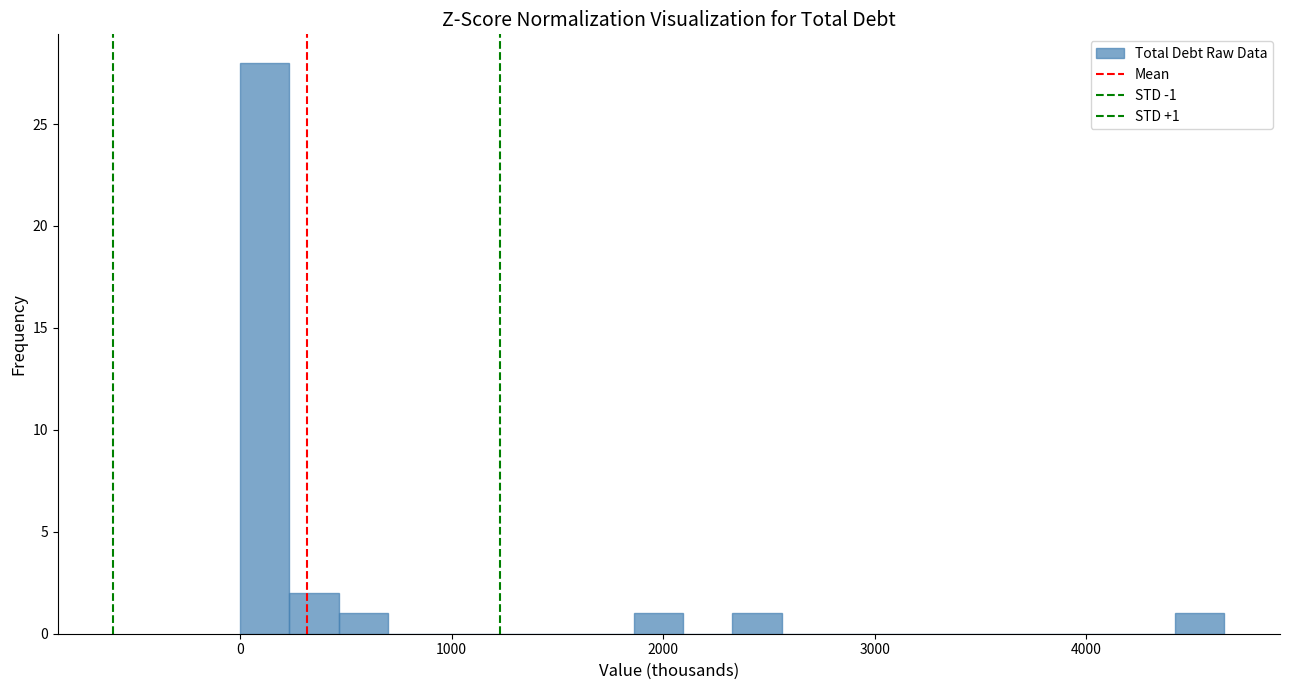

Read against the x-axis, roughly where is the centre of the tallest bar?

100